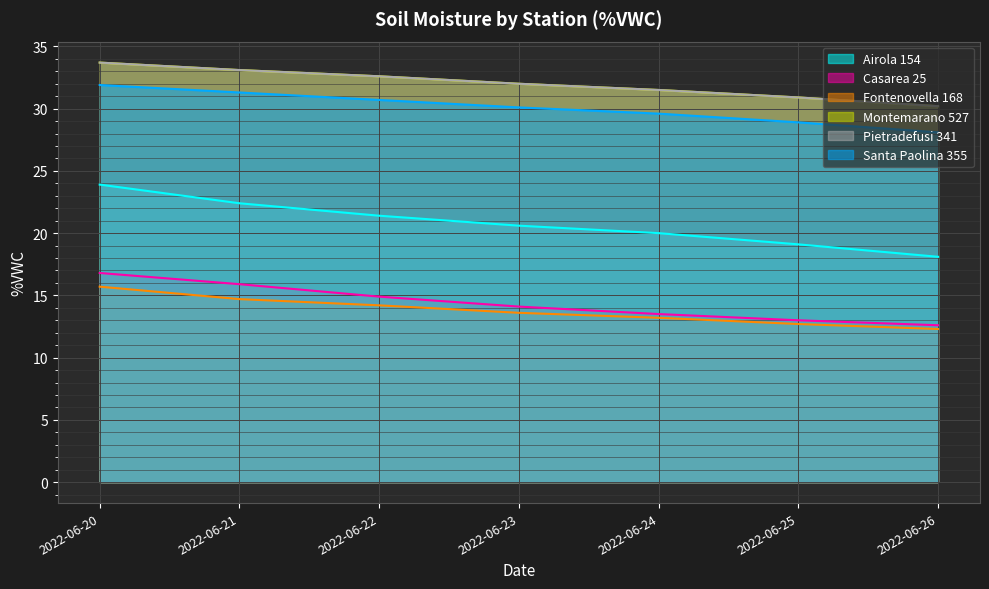

True or false: Santa Paolina 355 and Montemarano 527 cross at least once.

False